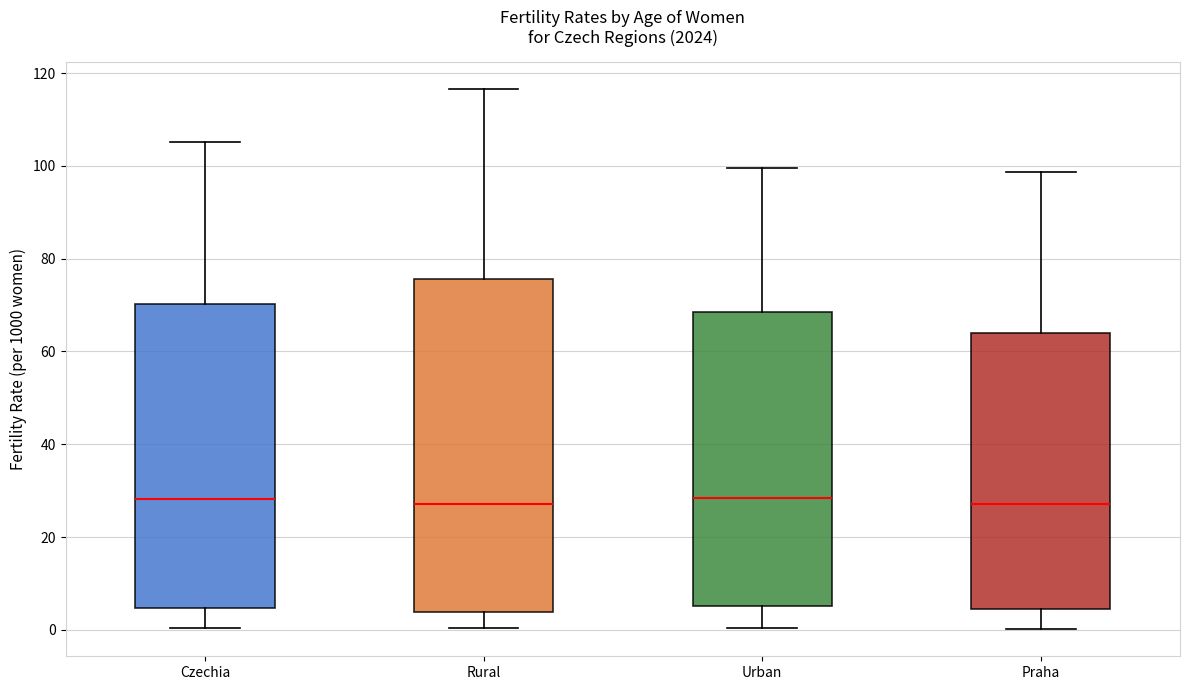

Reading left to right, read every box against the y-axis: the position of its median line, the range the box covers, and the ends of its whiskers. The values are not printed on the chart, so give them approximately, as read against the axis.

Czechia: median 28, box 4 to 70, whiskers 0 to 106
Rural: median 28, box 4 to 76, whiskers 0 to 116
Urban: median 28, box 6 to 68, whiskers 0 to 100
Praha: median 28, box 4 to 64, whiskers 0 to 98